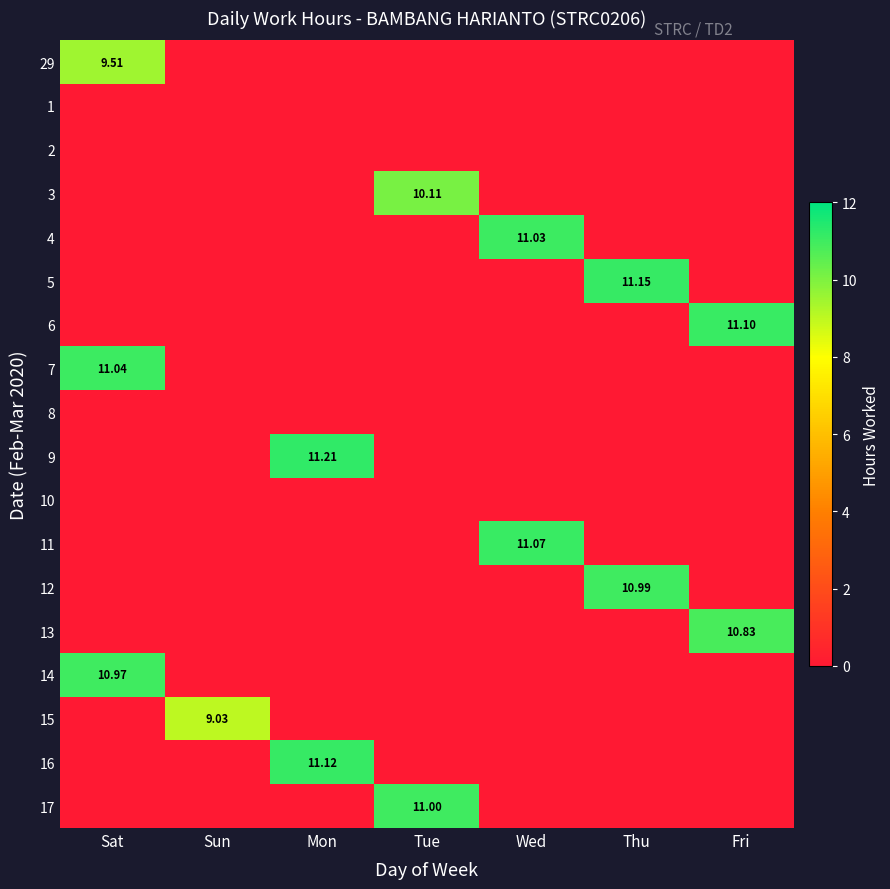

Which series has the largest total across all categories?

9